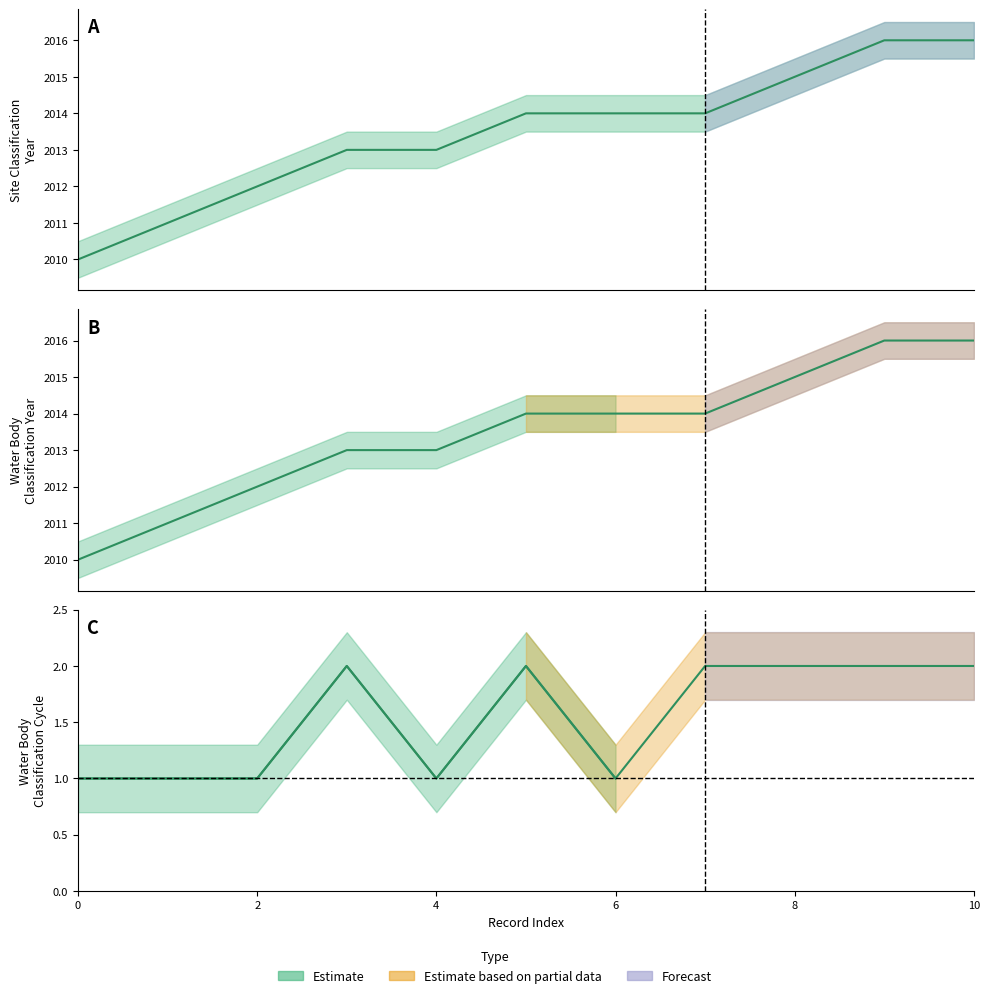

The value of Water Body Classification Year at 2013 is 2013. True or false?

True